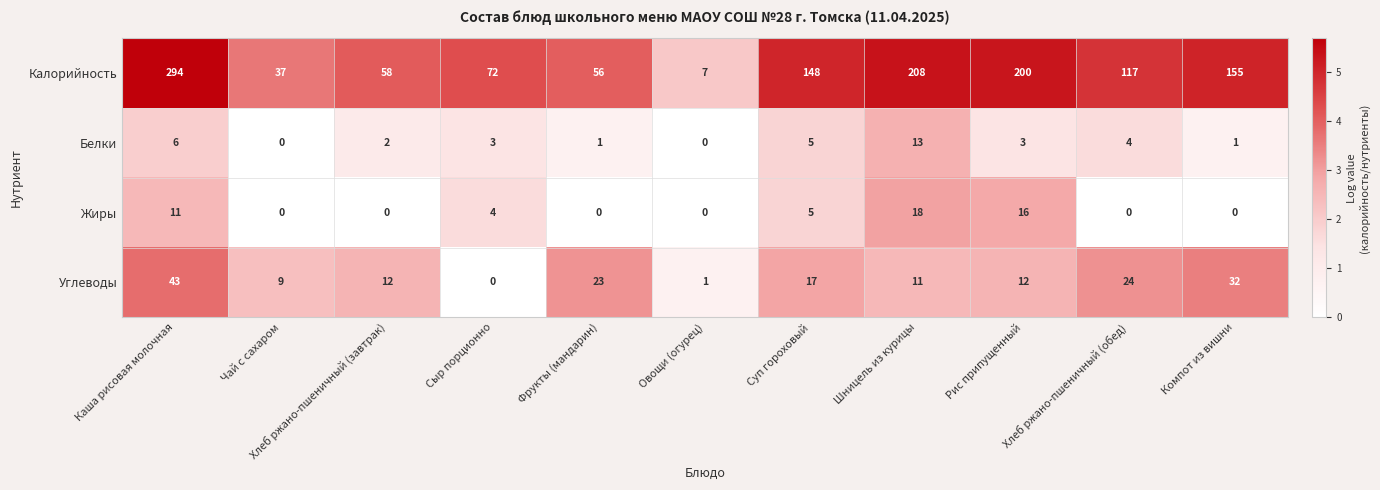

What is the total value across all series at Рис припущенный?

231